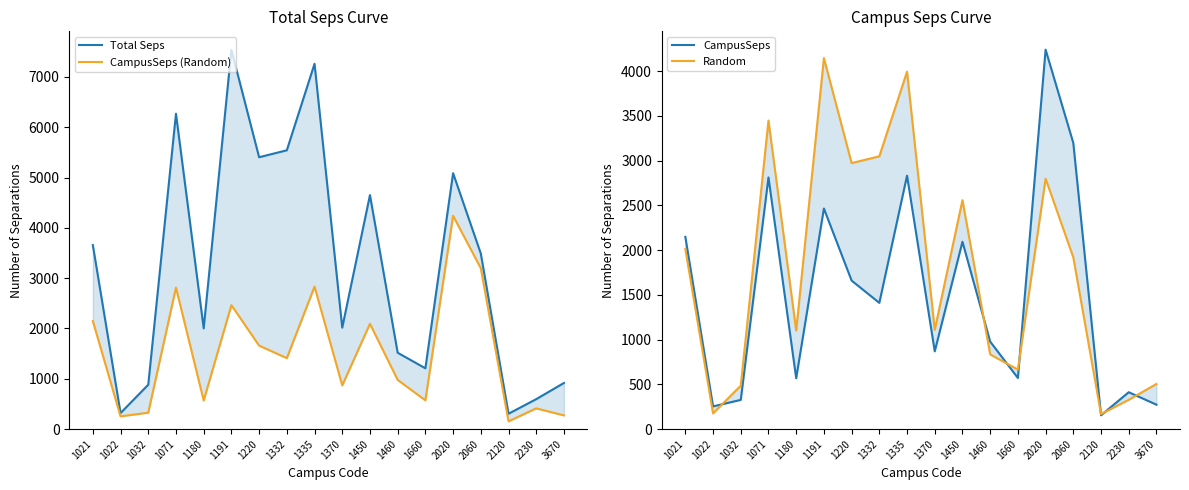

Which series changed the most between 1332 and 2120?

Total Seps